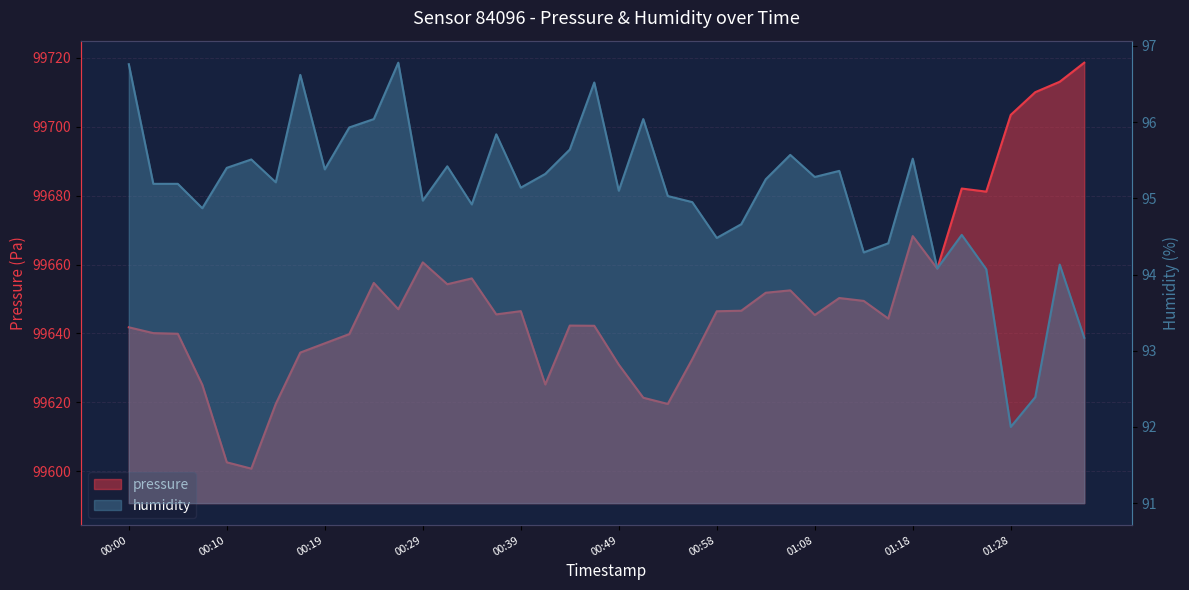

What is the value of the humidity point at the 3rd from the left?

95.2